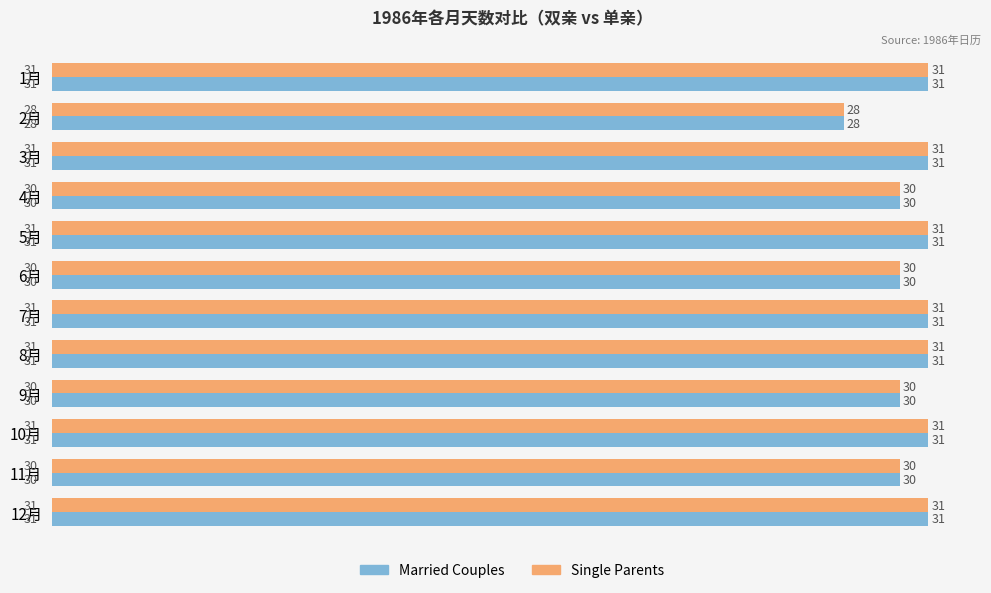

Which category has the lowest value in the Single Parents series?

2月